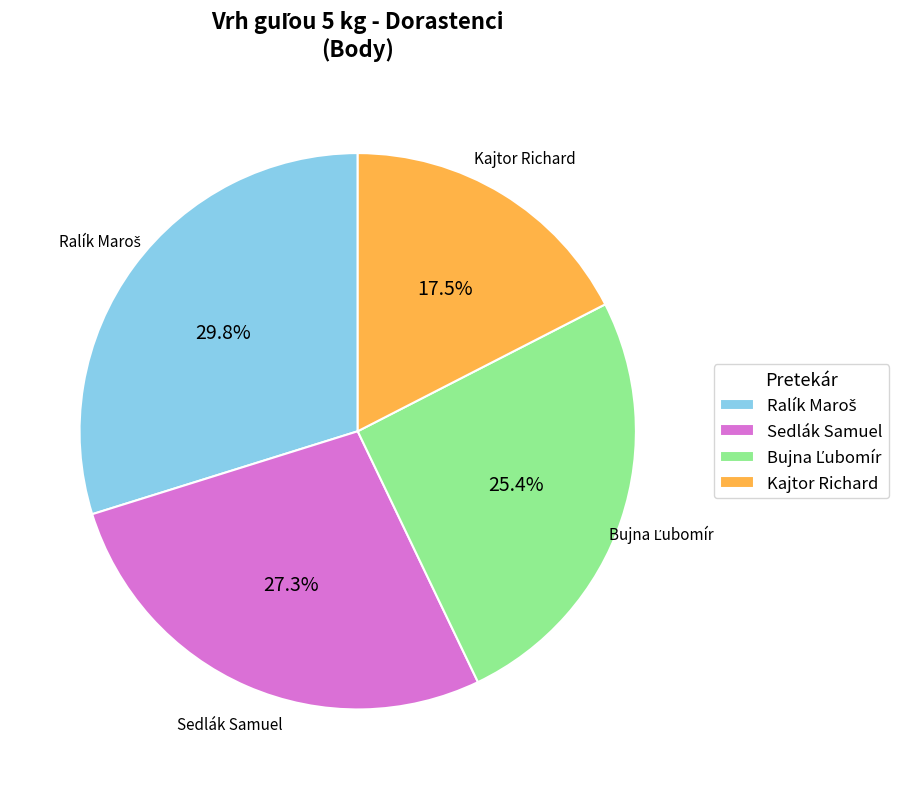

Is it true that Kajtor Richard is 25% of the pie?

False